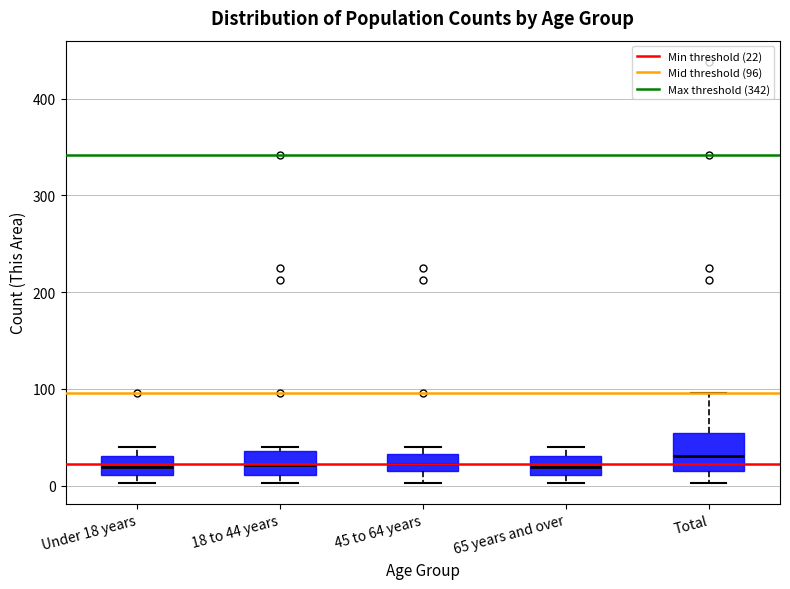

Where does the lower whisker of the box for 45 to 64 years end on the y-axis? The values are not printed on the chart, so give them approximately, as read against the axis.

0